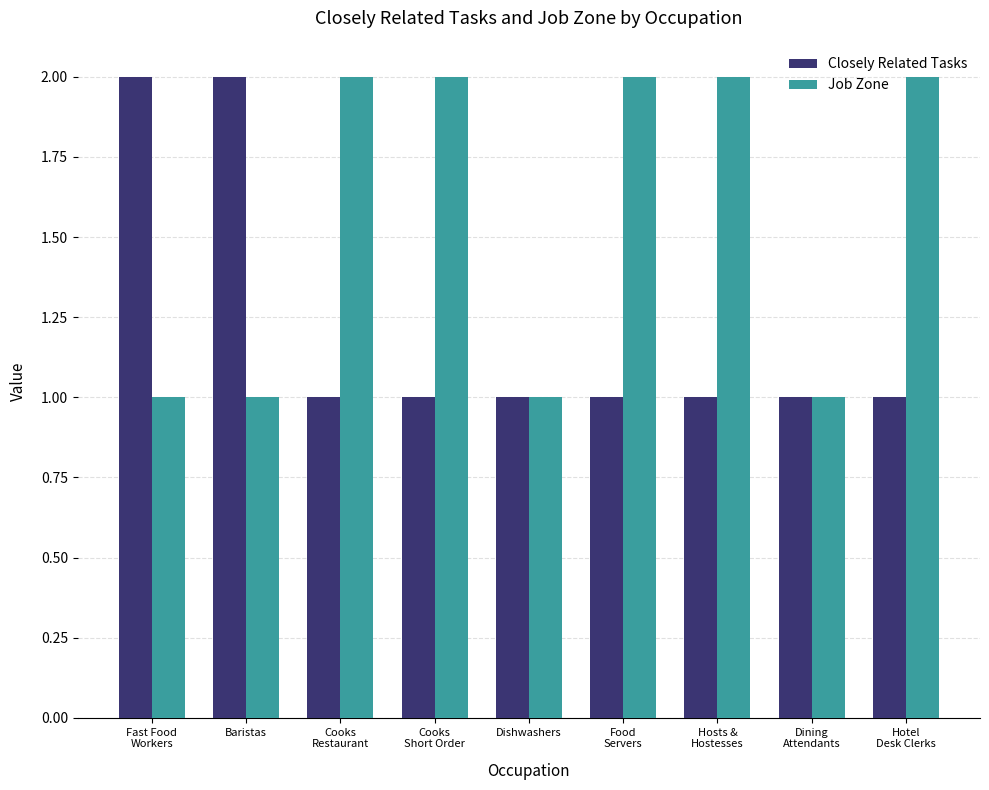

Is it true that Closely Related Tasks equals 2 at Fast Food
Workers?

True